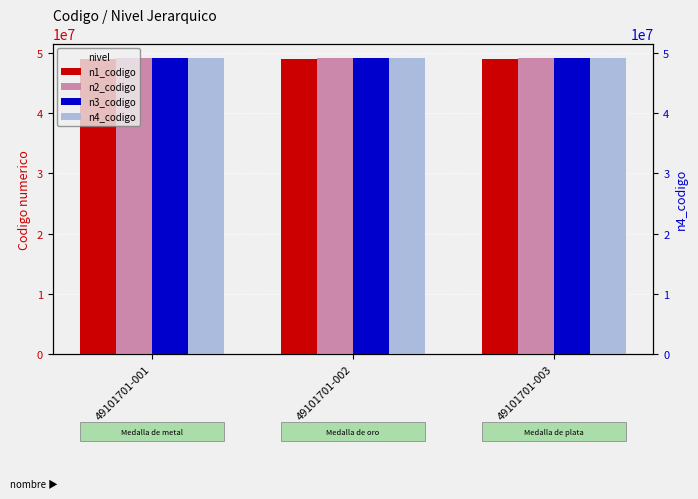

Rank the categories by n1_codigo value from highest to lowest.

49101701-001, 49101701-002, 49101701-003